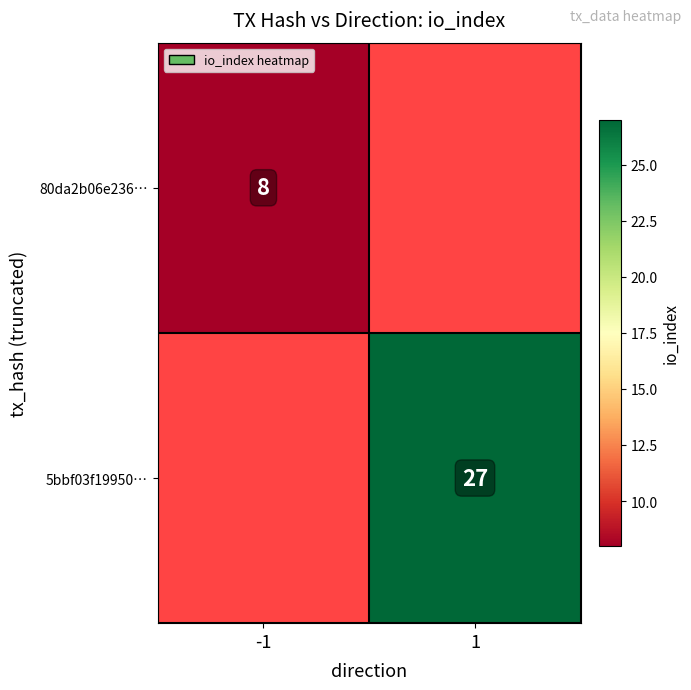

The 80da2b06e236… series shows 12 at -1. True or false?

False